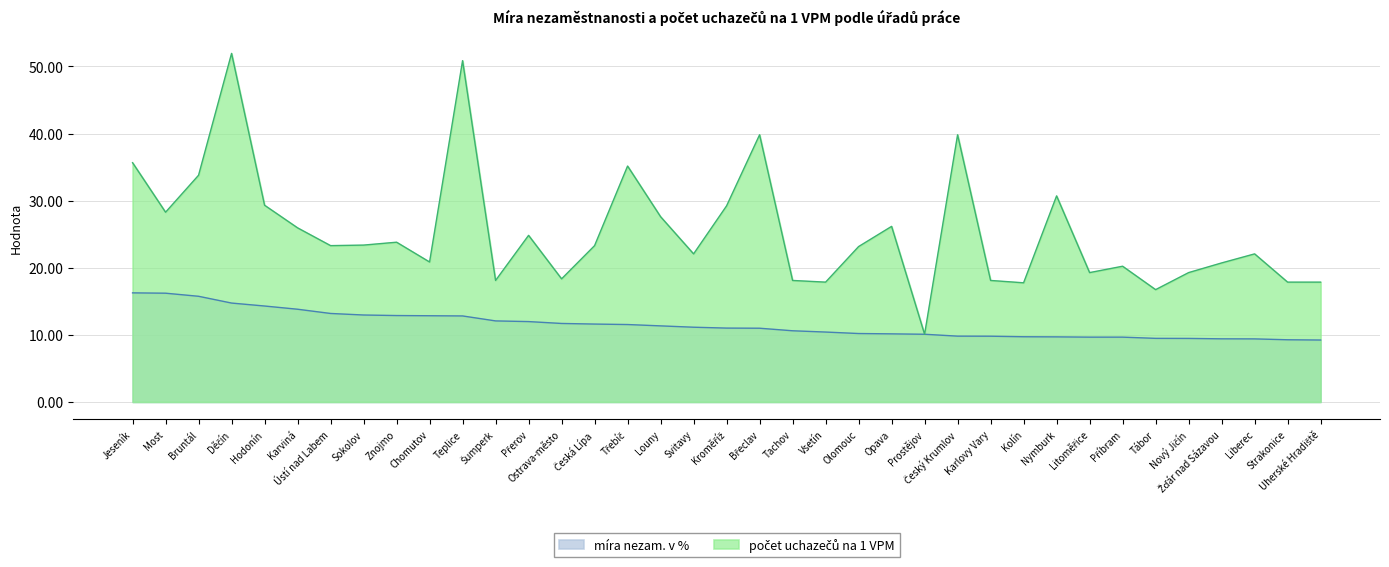

Reading right to left, extract all data points from this chart.

míra nezam. v %: 9.2	9.3	9.4	9.4	9.5	9.5	9.7	9.7	9.7	9.7	9.8	9.8	10.1	10.2	10.2	10.4	10.6	11.0	11.0	11.1	11.3	11.5	11.6	11.7	12.0	12.1	12.8	12.8	12.9	13.0	13.2	13.8	14.3	14.7	15.8	16.2	16.3
počet uchazečů na 1 VPM: 17.9	17.9	22.1	20.7	19.3	16.7	20.2	19.3	30.7	17.8	18.1	39.8	10.1	26.2	23.2	17.9	18.1	39.8	29.2	22.1	27.6	35.2	23.3	18.4	24.8	18.1	50.9	20.9	23.8	23.4	23.3	25.9	29.3	52.0	33.8	28.3	35.7